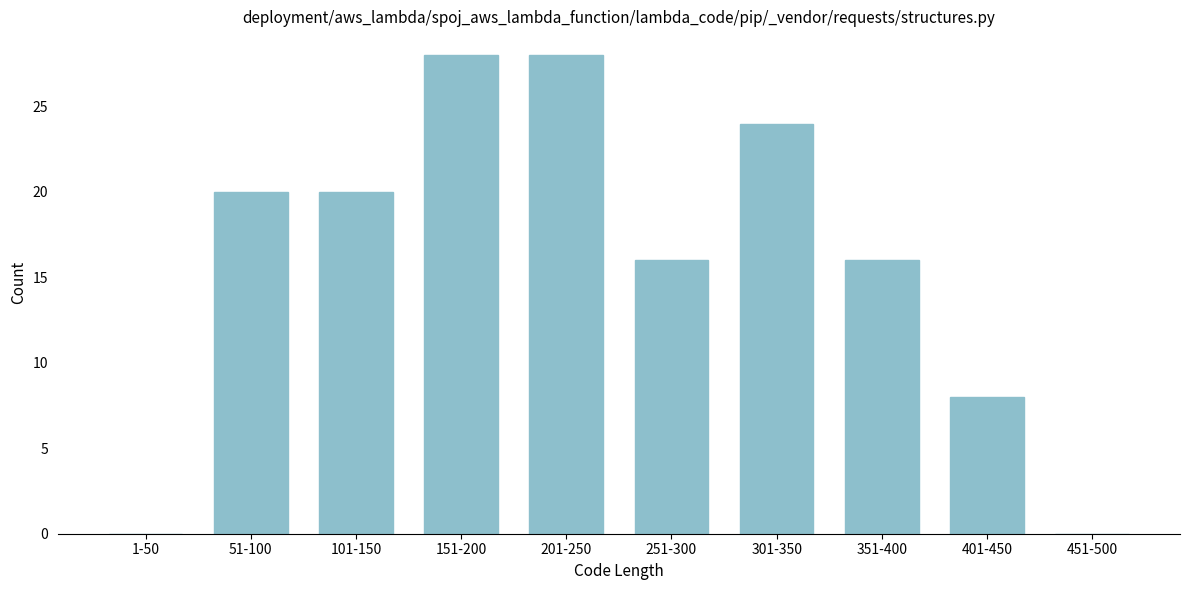

Reading left to right, transcribe all the data shown in this chart.

1-50=0	51-100=20	101-150=20	151-200=28	201-250=28	251-300=16	301-350=24	351-400=16	401-450=8	451-500=0